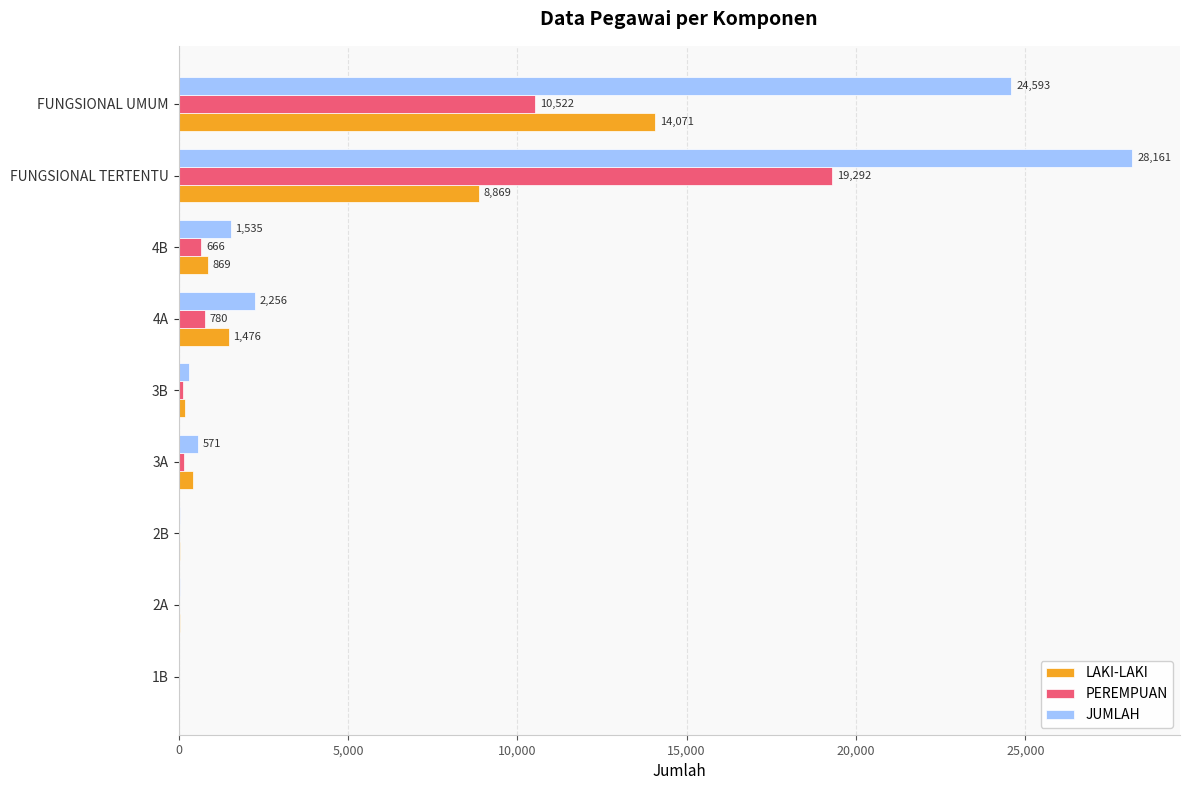

Is it true that PEREMPUAN equals 19292 at FUNGSIONAL TERTENTU?

True